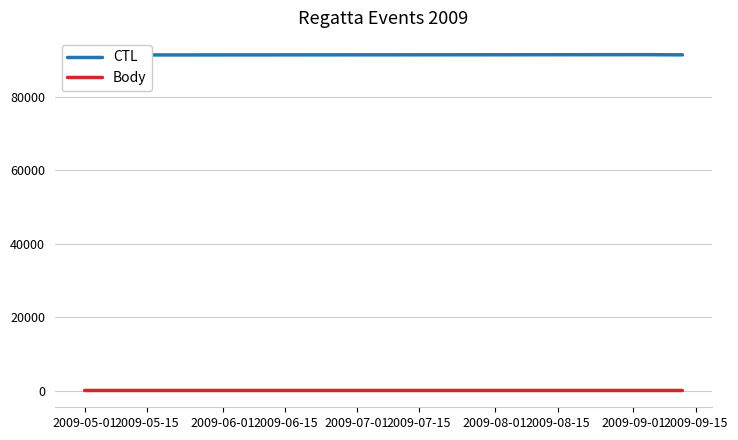

At 2009-05-01, list the series in order from largest to smallest.

CTL, Body